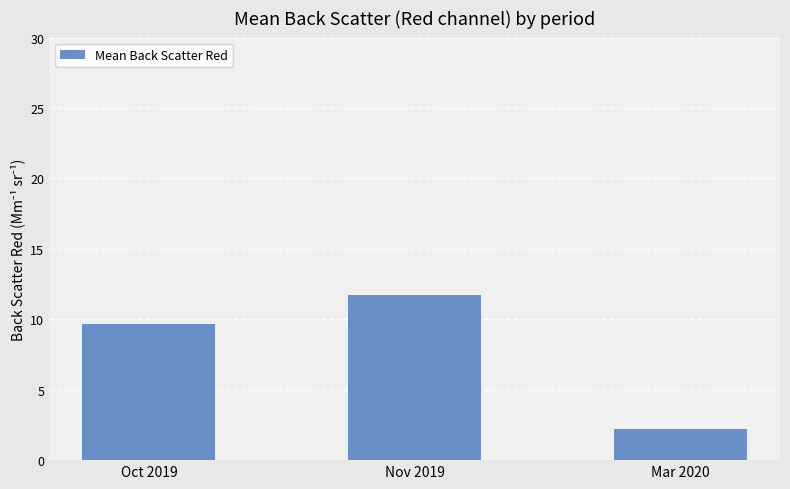

Reading left to right, extract all data points from this chart.

Oct 2019=9.7	Nov 2019=11.7	Mar 2020=2.2